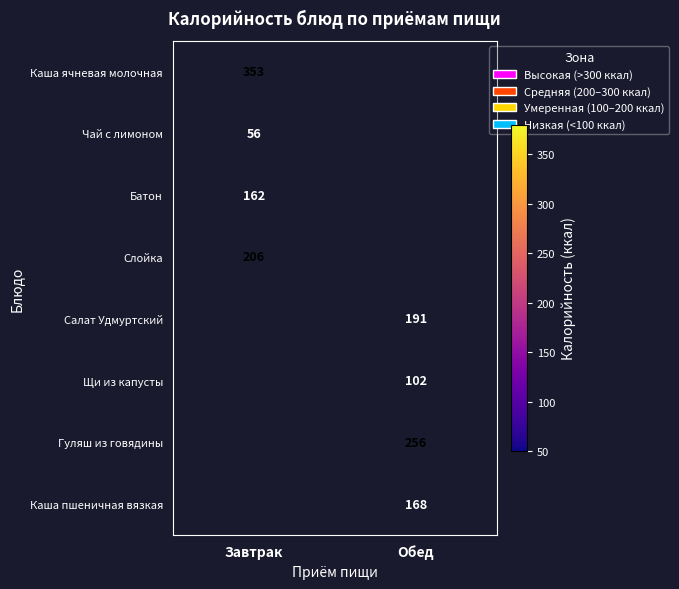

How many distinct data groups are displayed?

8